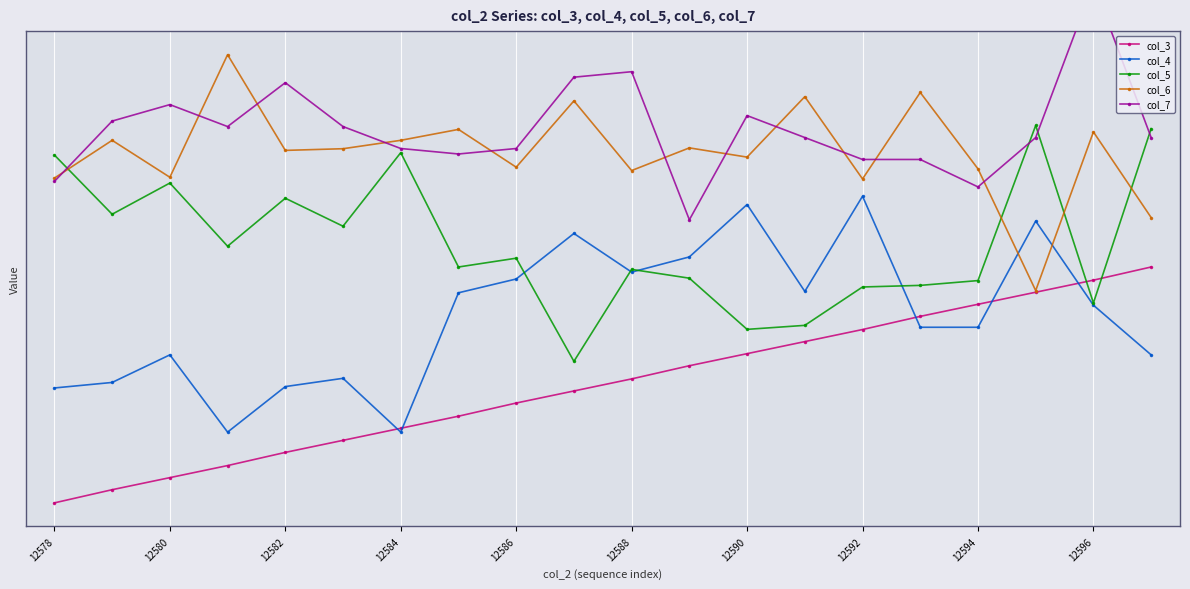

Which series changed the most between 10 and 15?

col_7